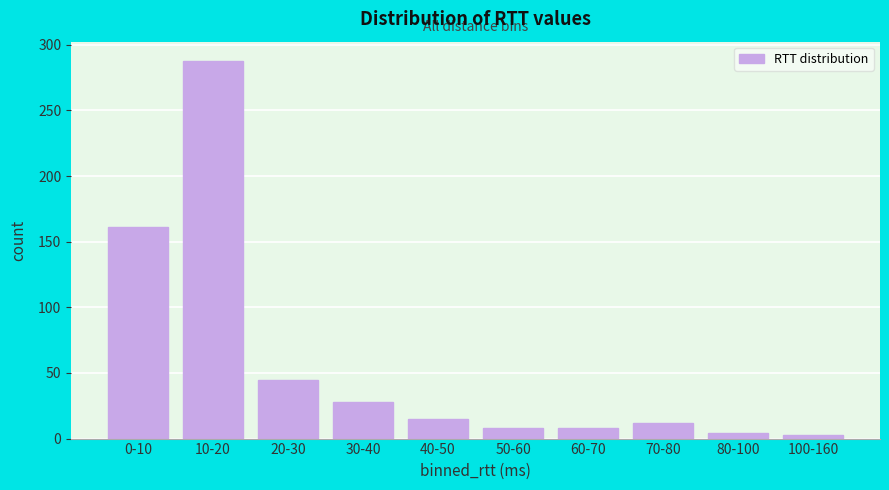

Which category has the highest value across all series?

10-20